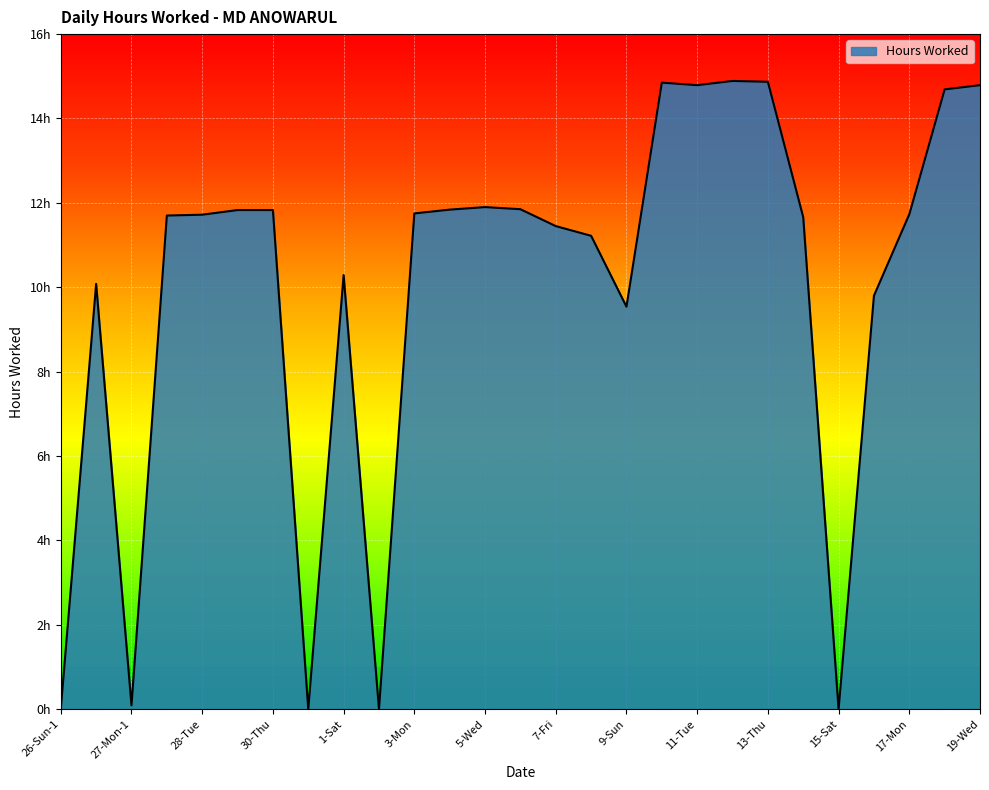

Reading left to right, extract all data points from this chart.

26-Sun-1=0.0	26-Sun-2=10.1	27-Mon-1=0.1	27-Mon-2=11.7	28-Tue=11.7	29-Wed=11.8	30-Thu=11.8	31-Fri=0.0	1-Sat=10.3	2-Sun=0.0	3-Mon=11.8	4-Tue=11.8	5-Wed=11.9	6-Thu=11.8	7-Fri=11.4	8-Sat=11.2	9-Sun=9.5	10-Mon=14.8	11-Tue=14.8	12-Wed=14.9	13-Thu=14.9	14-Fri=11.7	15-Sat=0.0	16-Sun=9.8	17-Mon=11.7	18-Tue=14.7	19-Wed=14.8